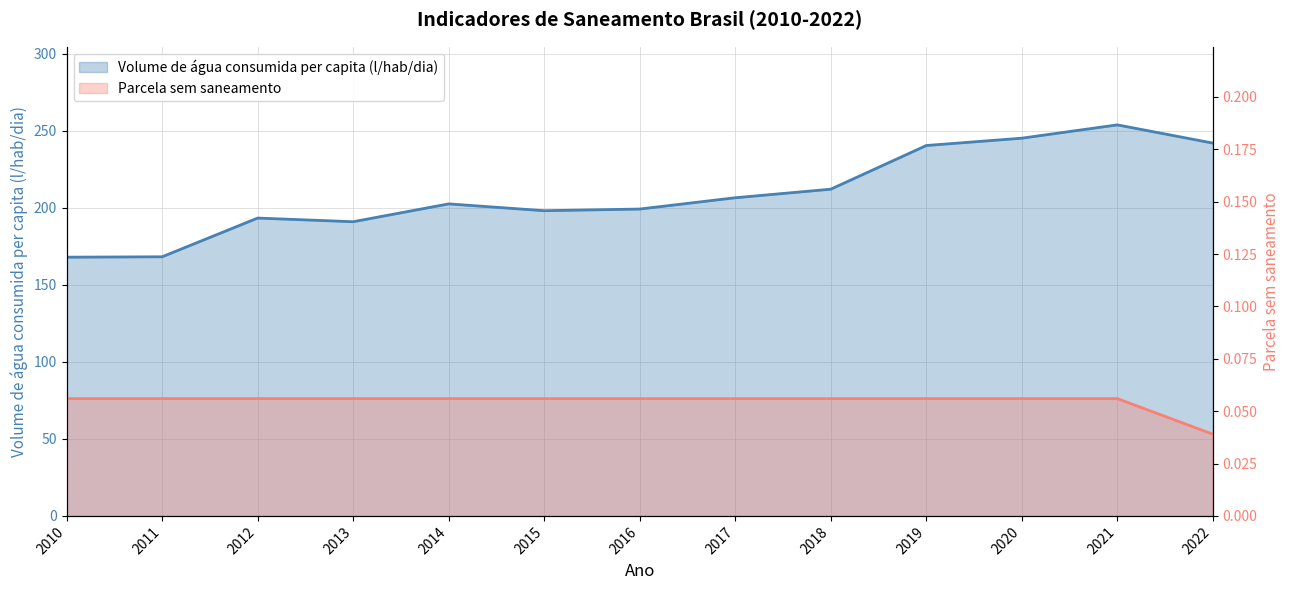

True or false: Volume de água consumida per capita (l/hab/dia) and Parcela sem saneamento cross at least once.

False